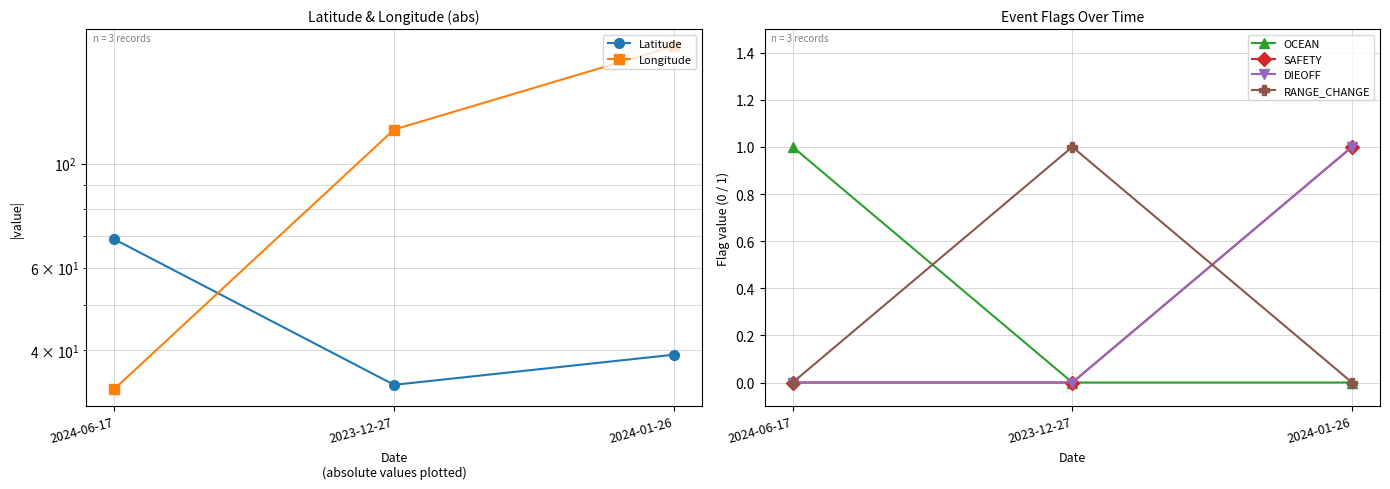

What position from the right is 2024-01-26?

1